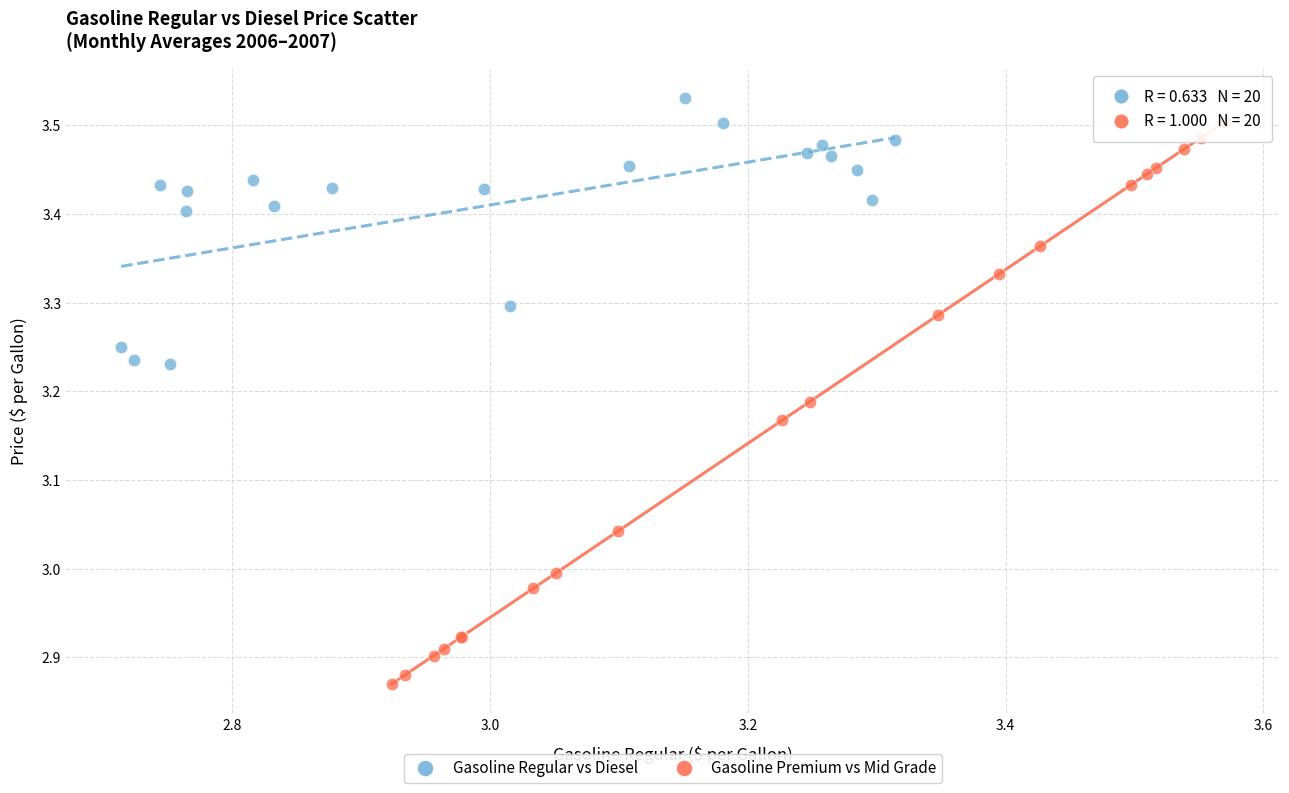

Which series contains the highest Y value?

Gasoline Regular vs Diesel